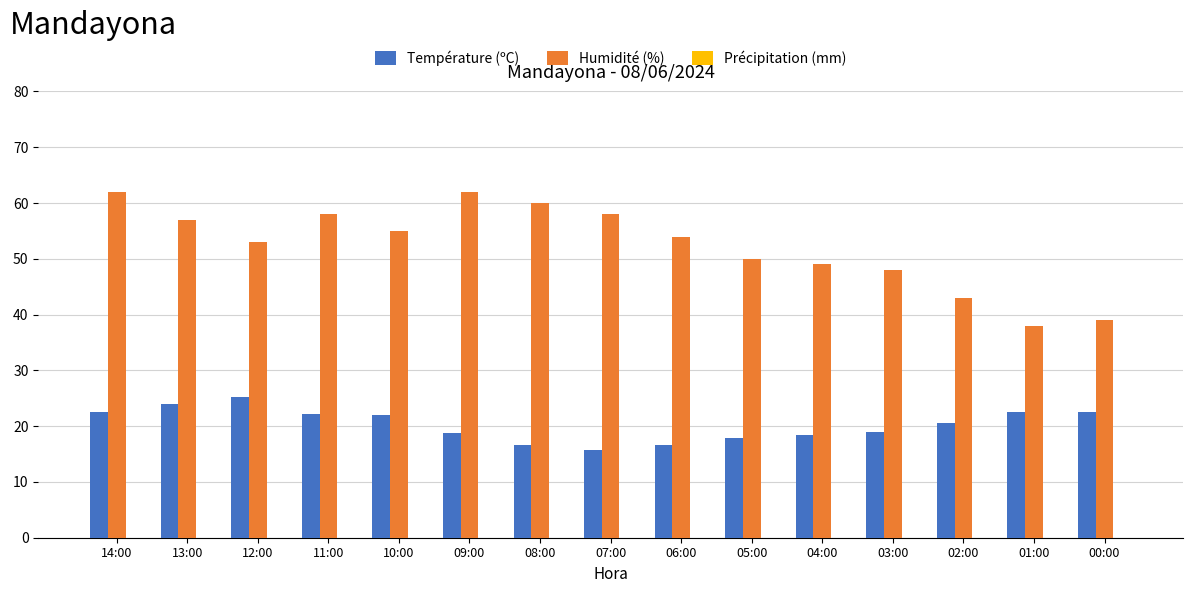

Is it true that Humidité (%) equals 103.3 at 14:00?

False